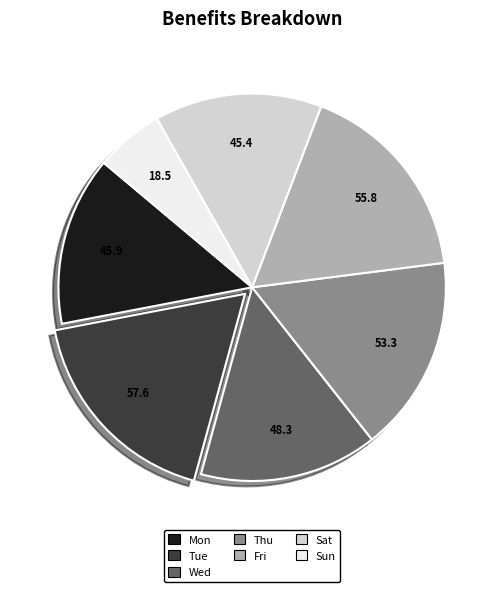

Is there a majority slice in this chart?

No